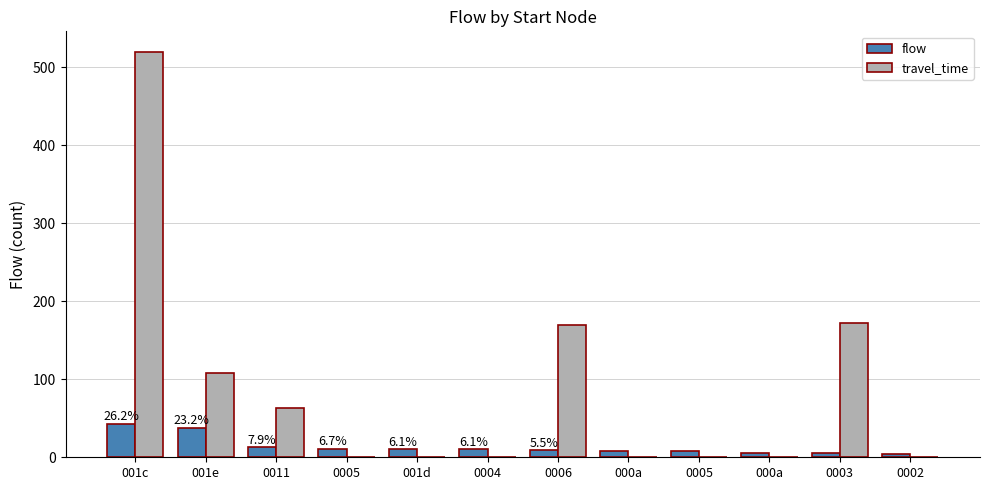

How many groups of bars are there?

12